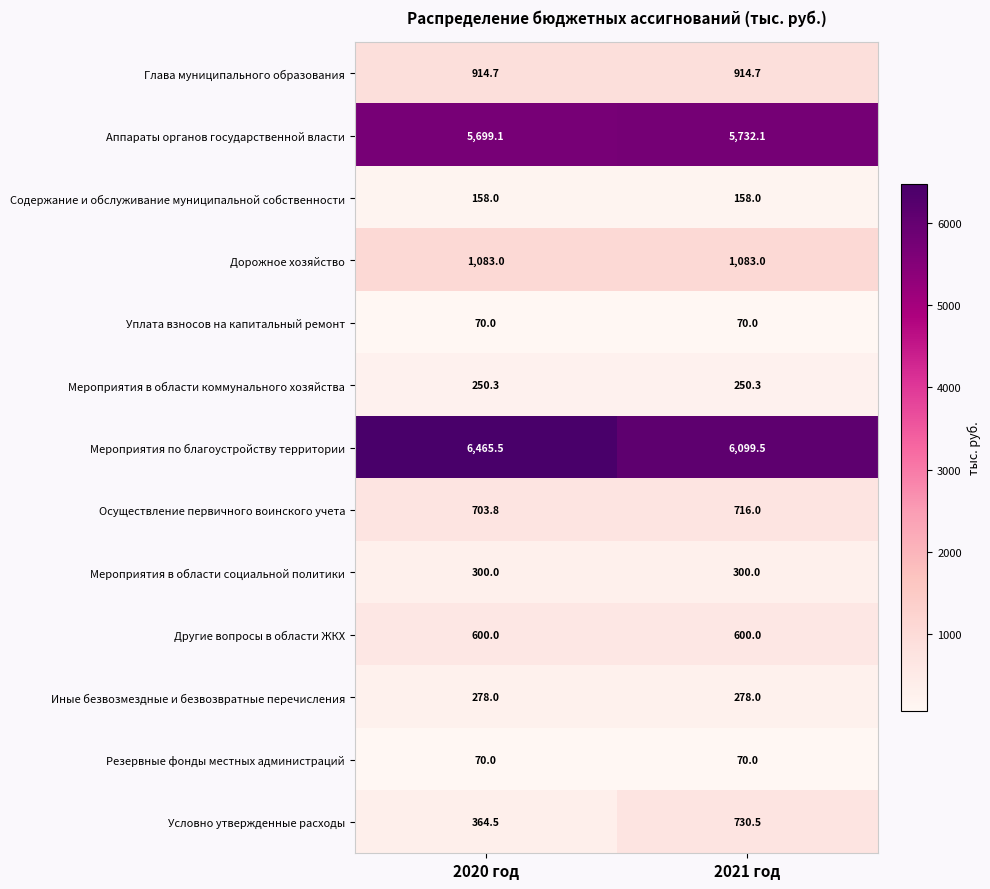

Read the Мероприятия в области социальной политики value at 2020 год.

300.0